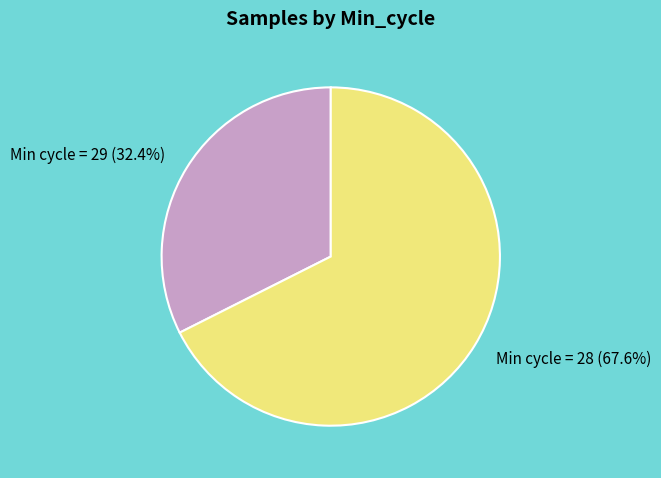

What portion of the pie excludes Min cycle = 29 (32.4%)?

67.6%